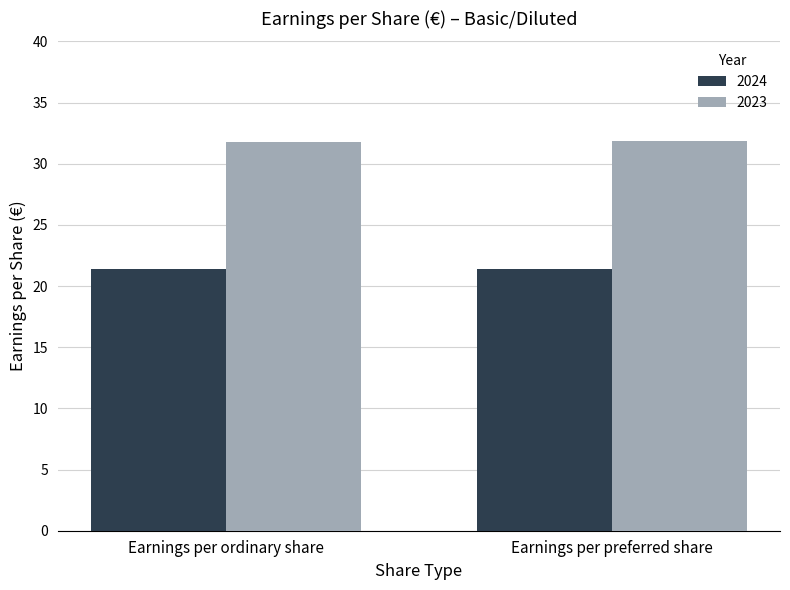

What is the total value across all series at Earnings per preferred share?

53.3